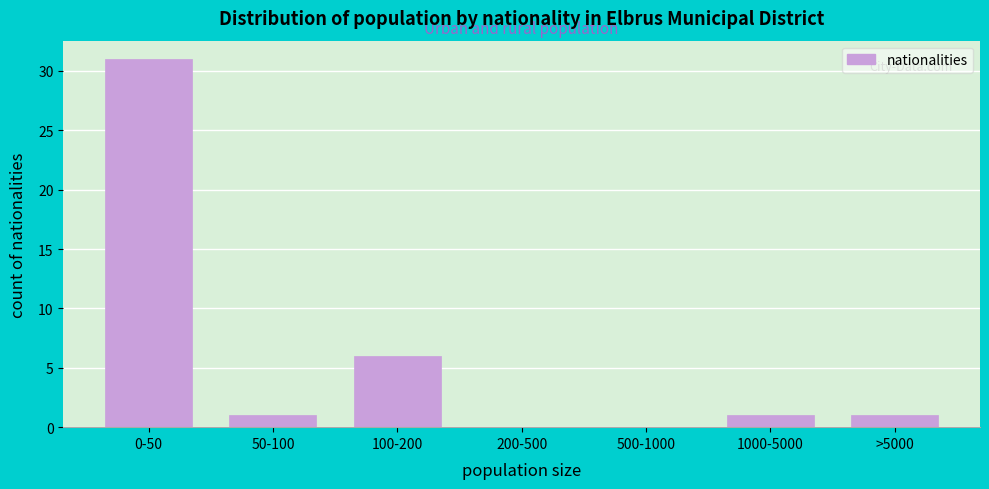

Reading left to right, extract all data points from this chart.

0-50=31	50-100=1	100-200=6	200-500=0	500-1000=0	1000-5000=1	>5000=1